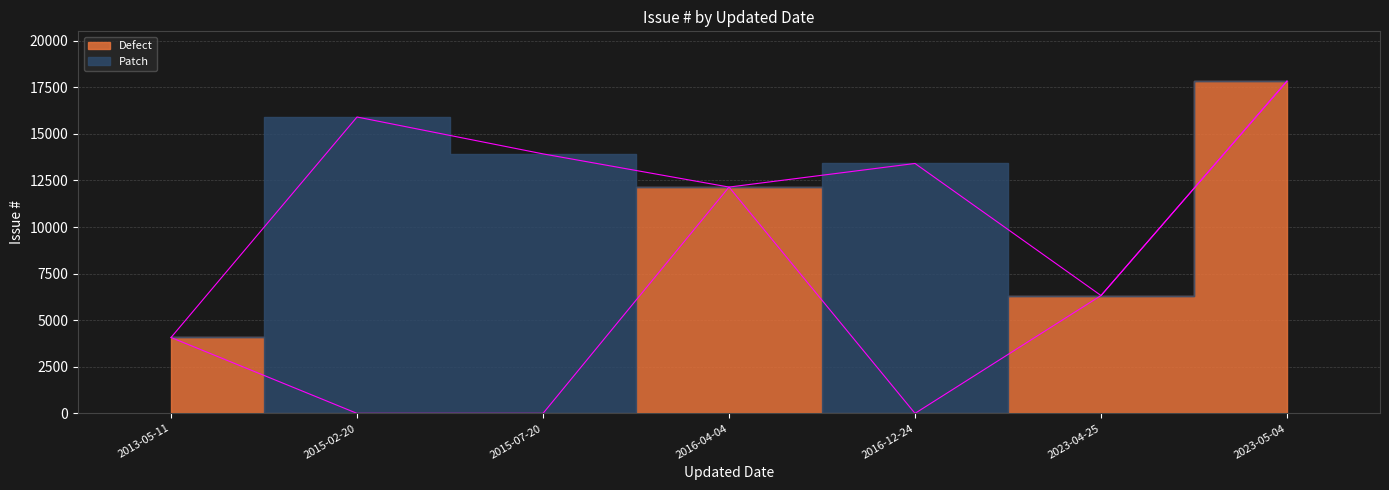

What position from the left is 2016-04-04?

4